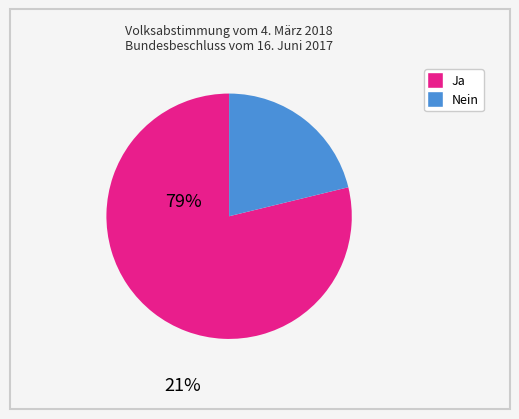

Is there a majority slice in this chart?

Yes